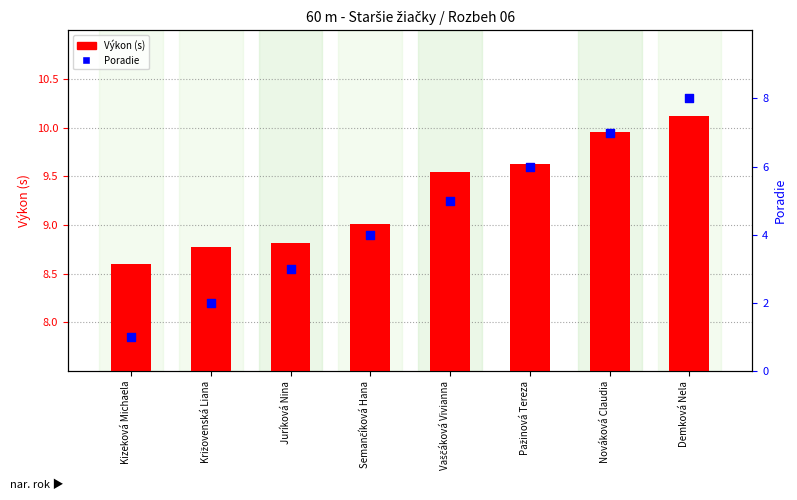

What is the total value across all series at Semančíková Hana?

13.0